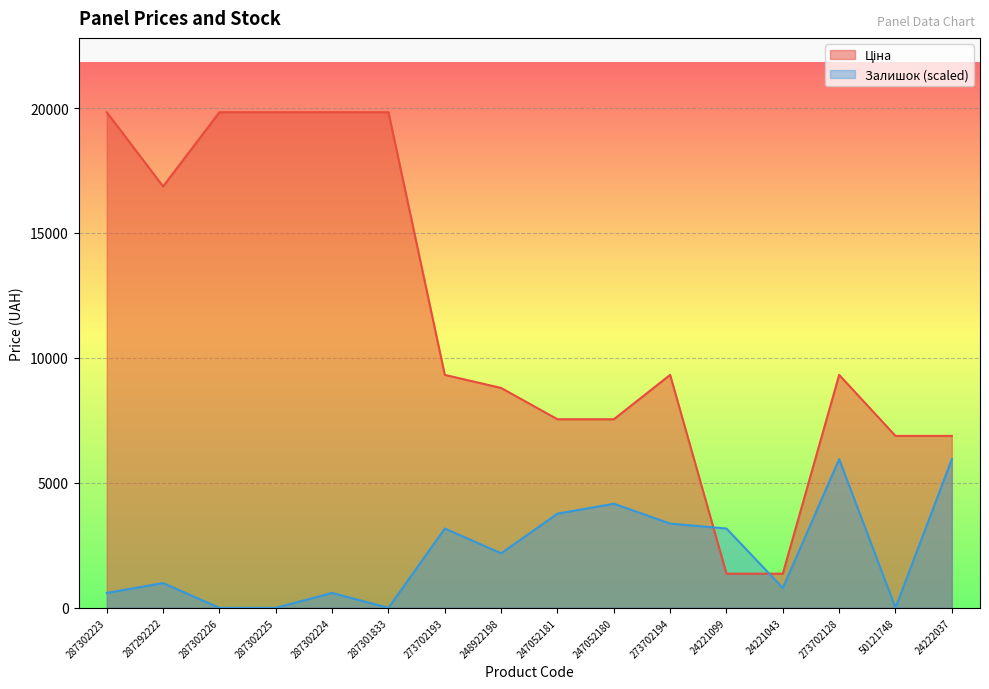

How many interior local peaks does the Ціна series have?

2